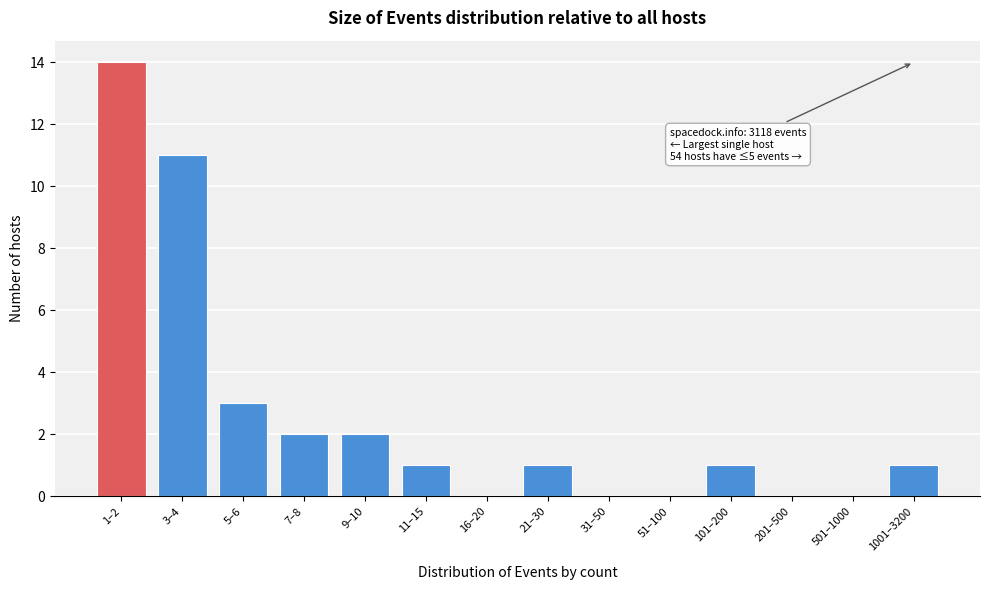

Reading left to right, extract all data points from this chart.

1–2=14	3–4=11	5–6=3	7–8=2	9–10=2	11–15=1	16–20=0	21–30=1	31–50=0	51–100=0	101–200=1	201–500=0	501–1000=0	1001–3200=1